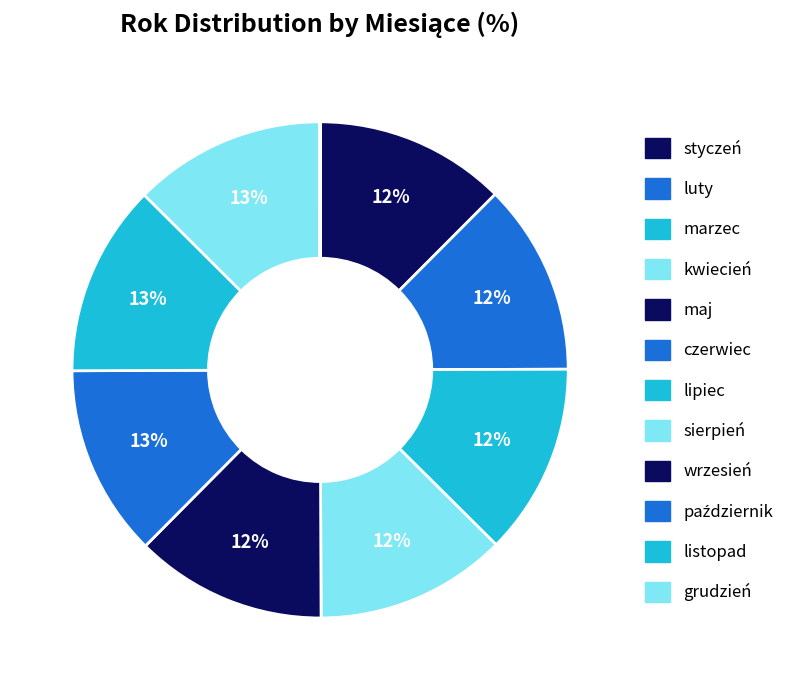

To the nearest percent, what portion does lipiec represent?

13%